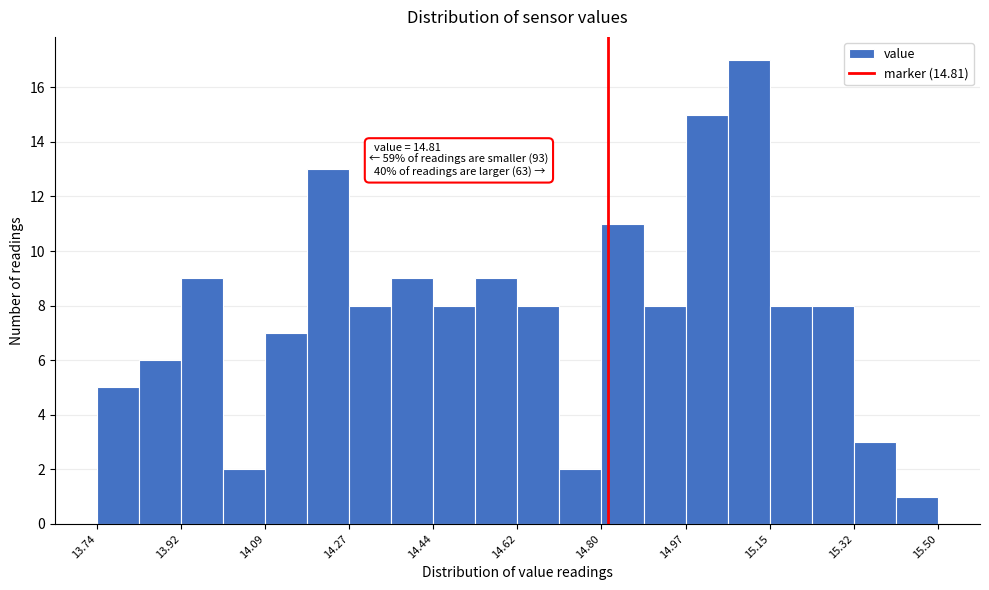

Which range on the x-axis has the tallest bar?

15.060 to 15.148